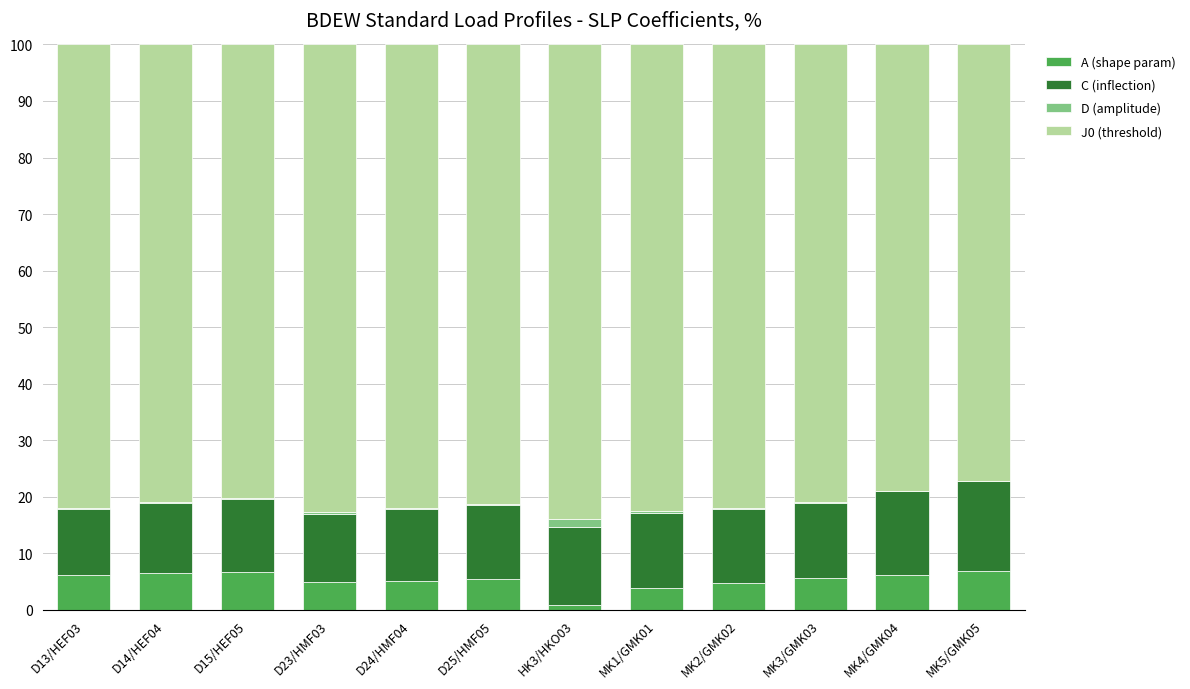

What is the sum of all A (shape param) values?

63.0